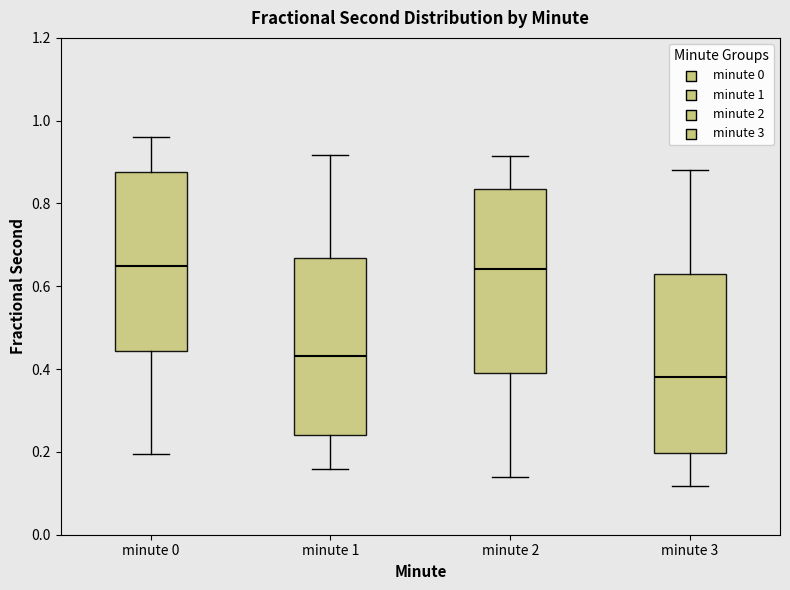

Reading left to right, read every box against the y-axis: the position of its median line, the range the box covers, and the ends of its whiskers. The values are not printed on the chart, so give them approximately, as read against the axis.

minute 0: median 0.64, box 0.44 to 0.88, whiskers 0.20 to 0.96
minute 1: median 0.44, box 0.24 to 0.66, whiskers 0.16 to 0.92
minute 2: median 0.64, box 0.40 to 0.84, whiskers 0.14 to 0.92
minute 3: median 0.38, box 0.20 to 0.64, whiskers 0.12 to 0.88